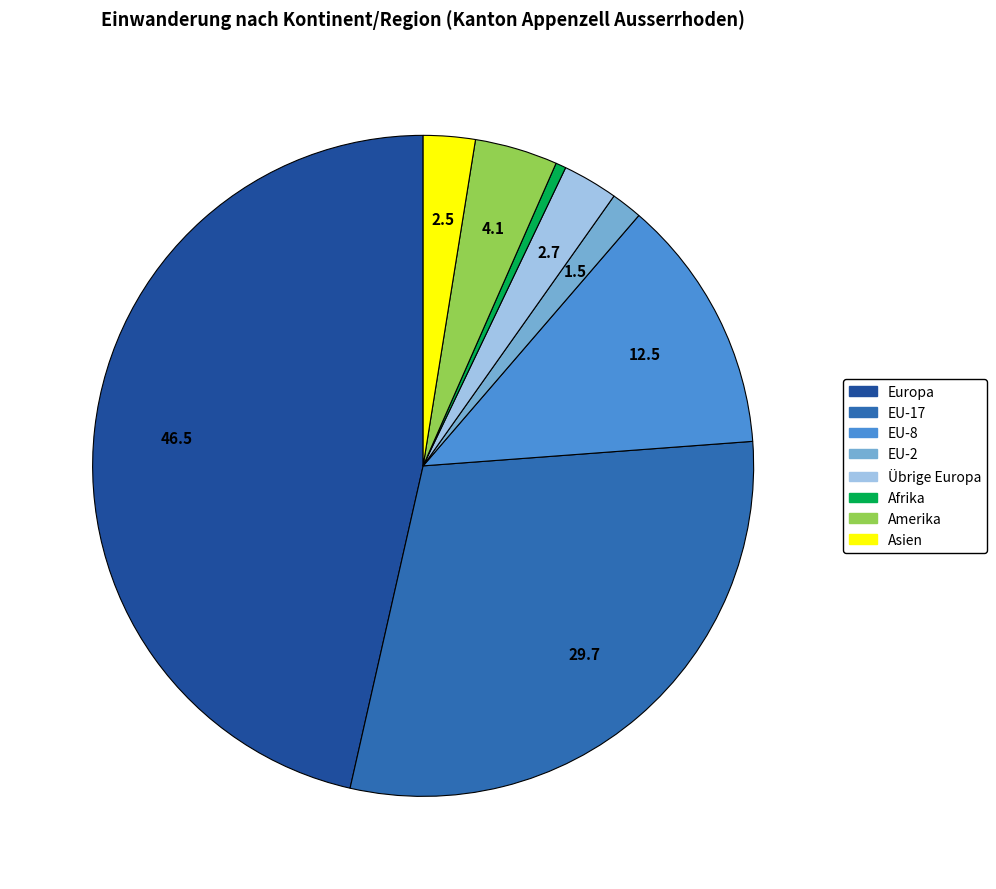

Is there a majority slice in this chart?

No